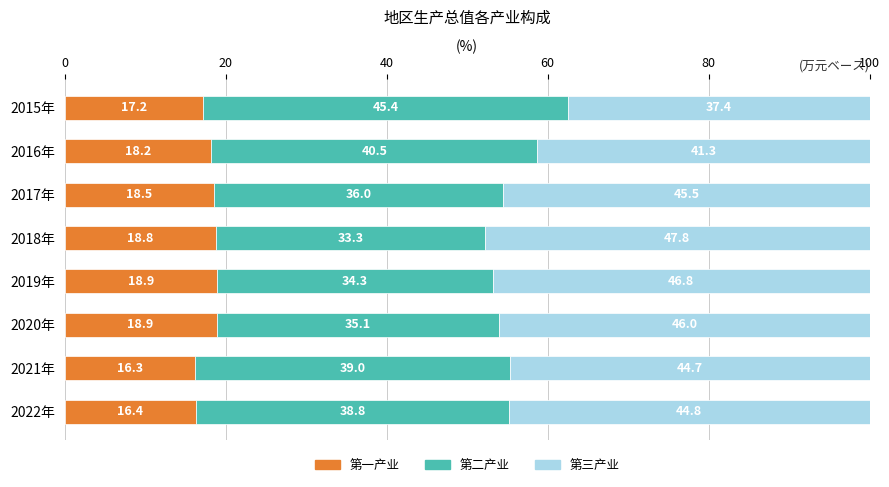

What is the sum of the 第一产业 values at 2019年 and 2017年?

37.4